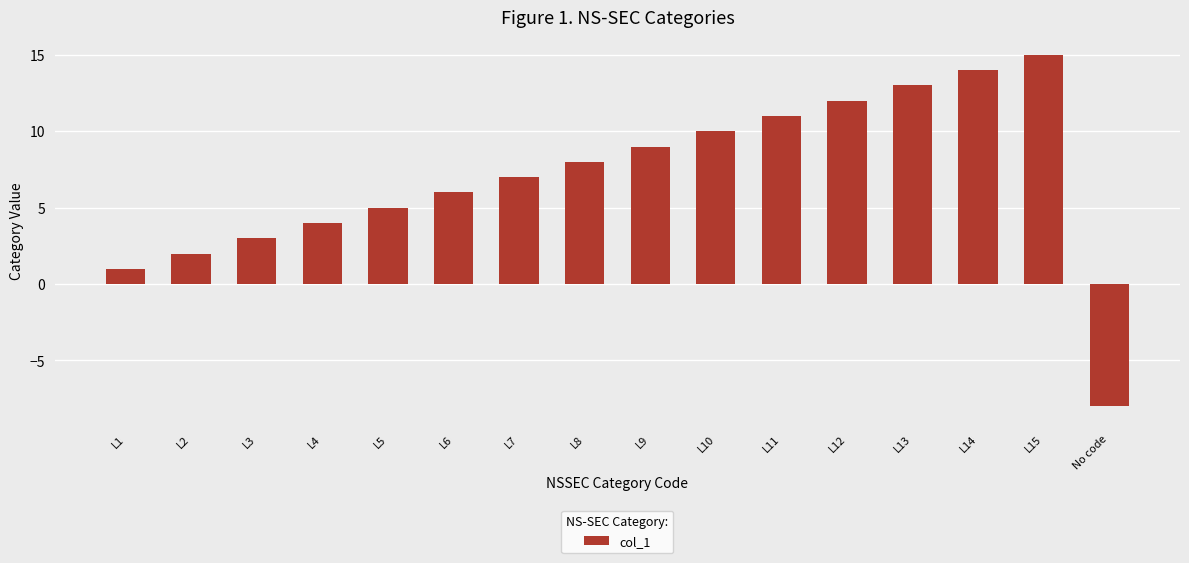

Approximately how many times larger is the value at L7 compared to L8?

0.9